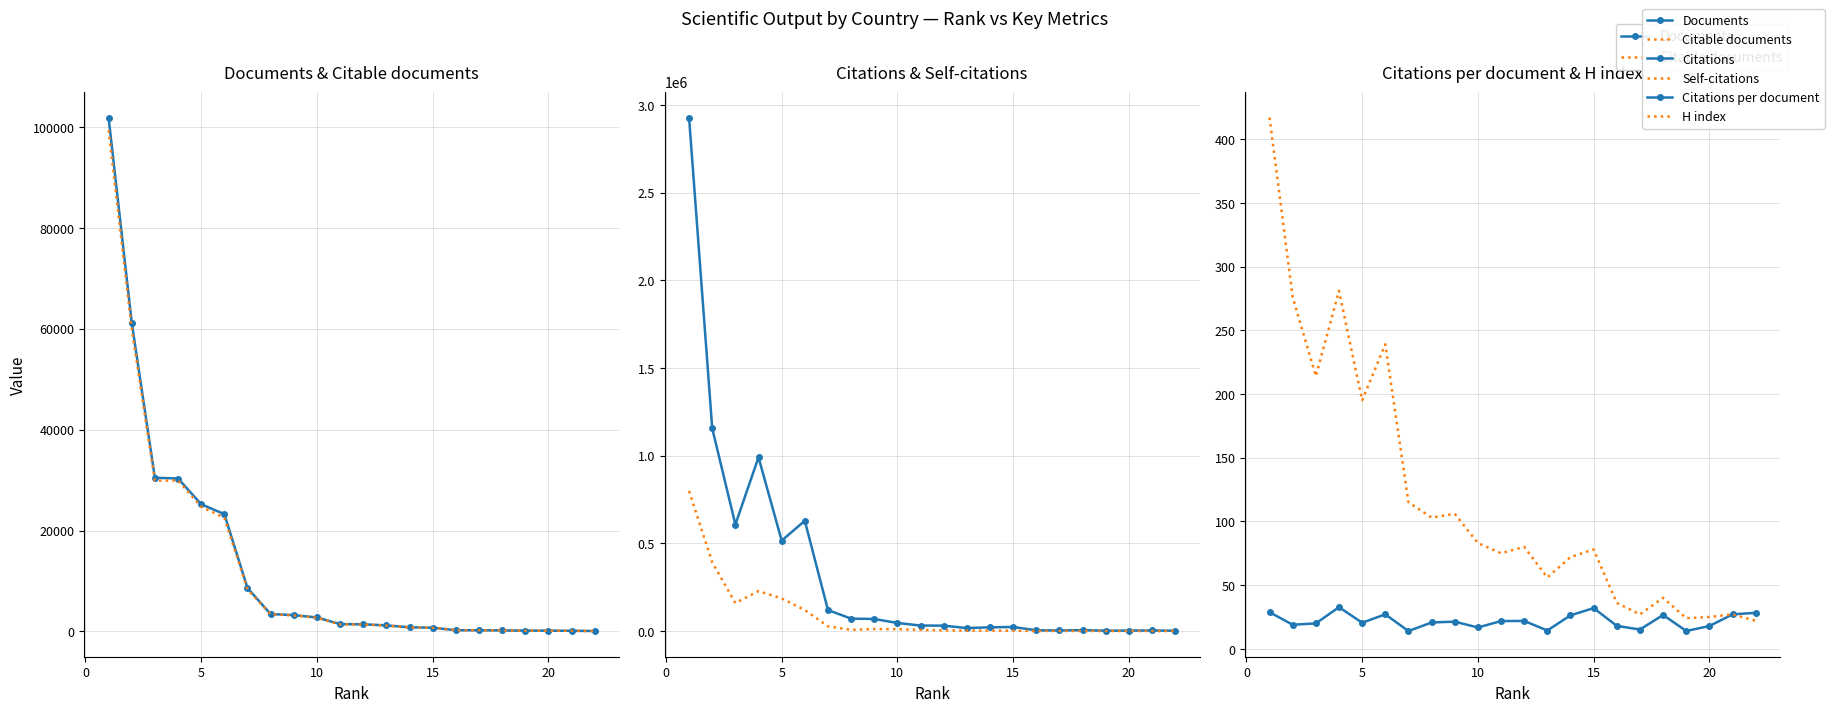

True or false: Citable documents has a value of 8513.7 at 5.

False